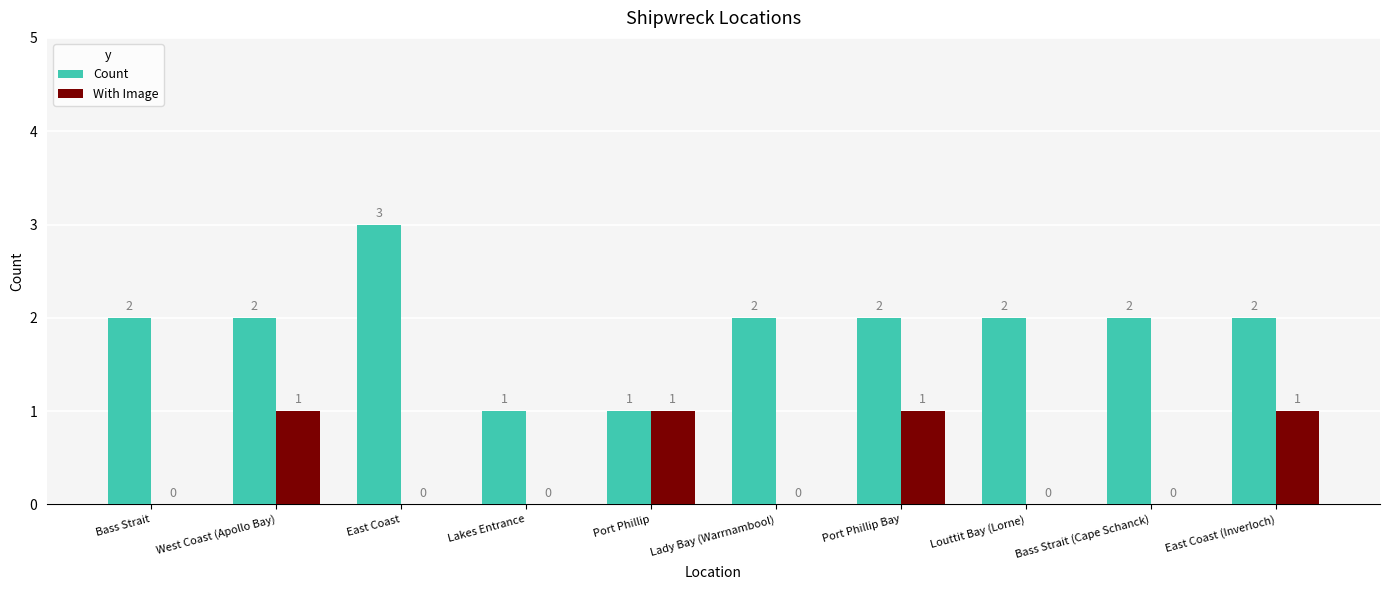

Reading left to right, transcribe all the data shown in this chart.

Count: Bass Strait=2	West Coast (Apollo Bay)=2	East Coast=3	Lakes Entrance=1	Port Phillip=1	Lady Bay (Warrnambool)=2	Port Phillip Bay=2	Louttit Bay (Lorne)=2	Bass Strait (Cape Schanck)=2	East Coast (Inverloch)=2
With Image: Bass Strait=0	West Coast (Apollo Bay)=1	East Coast=0	Lakes Entrance=0	Port Phillip=1	Lady Bay (Warrnambool)=0	Port Phillip Bay=1	Louttit Bay (Lorne)=0	Bass Strait (Cape Schanck)=0	East Coast (Inverloch)=1